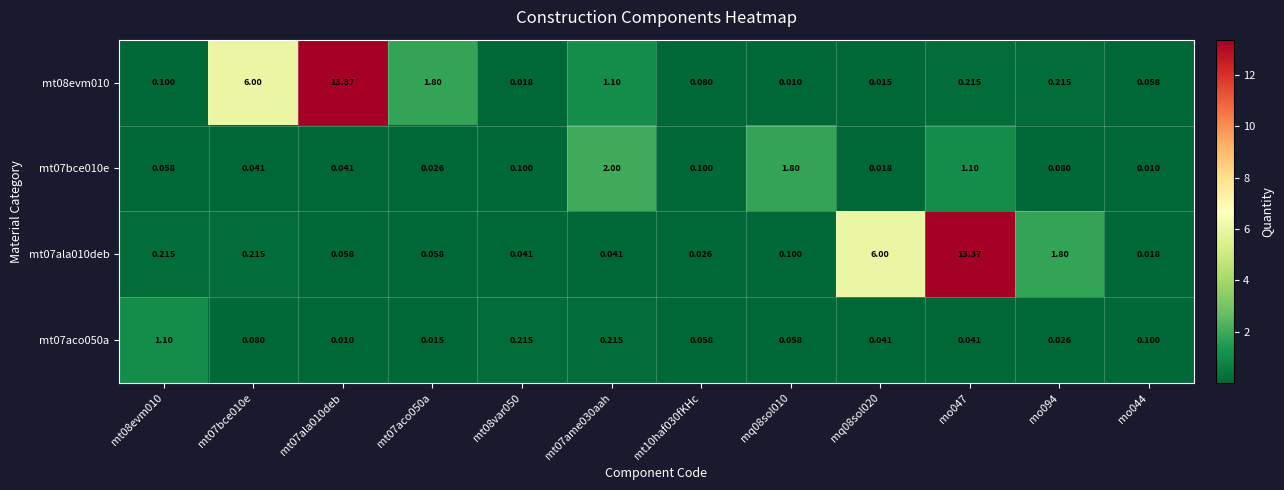

Reading left to right, transcribe all the data shown in this chart.

mt08evm010: mt08evm010=0.1	mt07bce010e=6.0	mt07ala010deb=13.4	mt07aco050a=1.8	mt08var050=0.0	mt07ame030aah=1.1	mt10haf030fKHc=0.1	mq08sol010=0.0	mq08sol020=0.0	mo047=0.2	mo094=0.2	mo044=0.1
mt07bce010e: mt08evm010=0.1	mt07bce010e=0.0	mt07ala010deb=0.0	mt07aco050a=0.0	mt08var050=0.1	mt07ame030aah=2.0	mt10haf030fKHc=0.1	mq08sol010=1.8	mq08sol020=0.0	mo047=1.1	mo094=0.1	mo044=0.0
mt07ala010deb: mt08evm010=0.2	mt07bce010e=0.2	mt07ala010deb=0.1	mt07aco050a=0.1	mt08var050=0.0	mt07ame030aah=0.0	mt10haf030fKHc=0.0	mq08sol010=0.1	mq08sol020=6.0	mo047=13.4	mo094=1.8	mo044=0.0
mt07aco050a: mt08evm010=1.1	mt07bce010e=0.1	mt07ala010deb=0.0	mt07aco050a=0.0	mt08var050=0.2	mt07ame030aah=0.2	mt10haf030fKHc=0.1	mq08sol010=0.1	mq08sol020=0.0	mo047=0.0	mo094=0.0	mo044=0.1